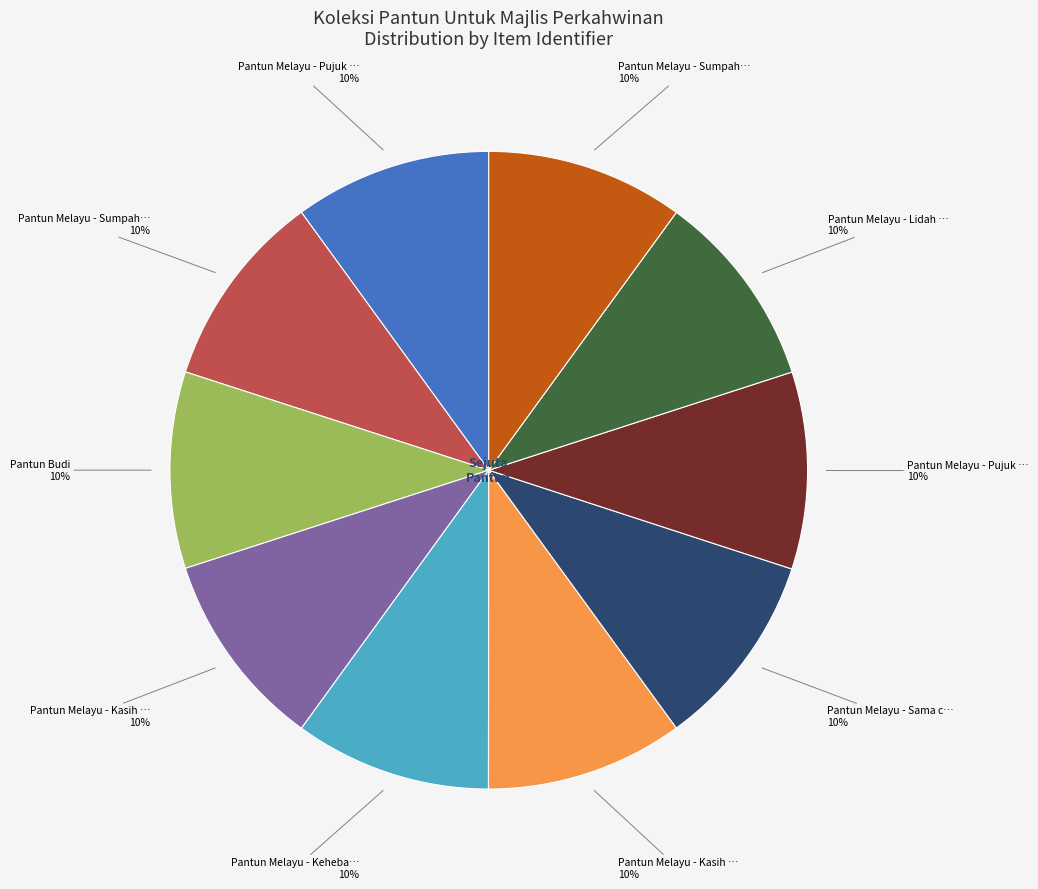

To the nearest percent, what is the average slice percentage?

10%